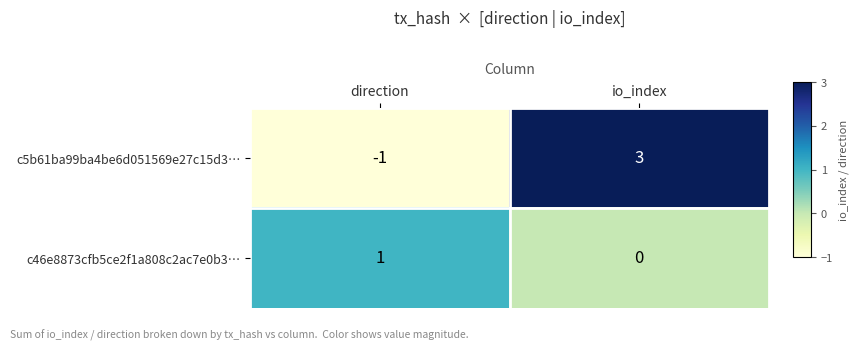

Which series has the largest total across all categories?

c5b61ba99ba4be6d051569e27c15d3…